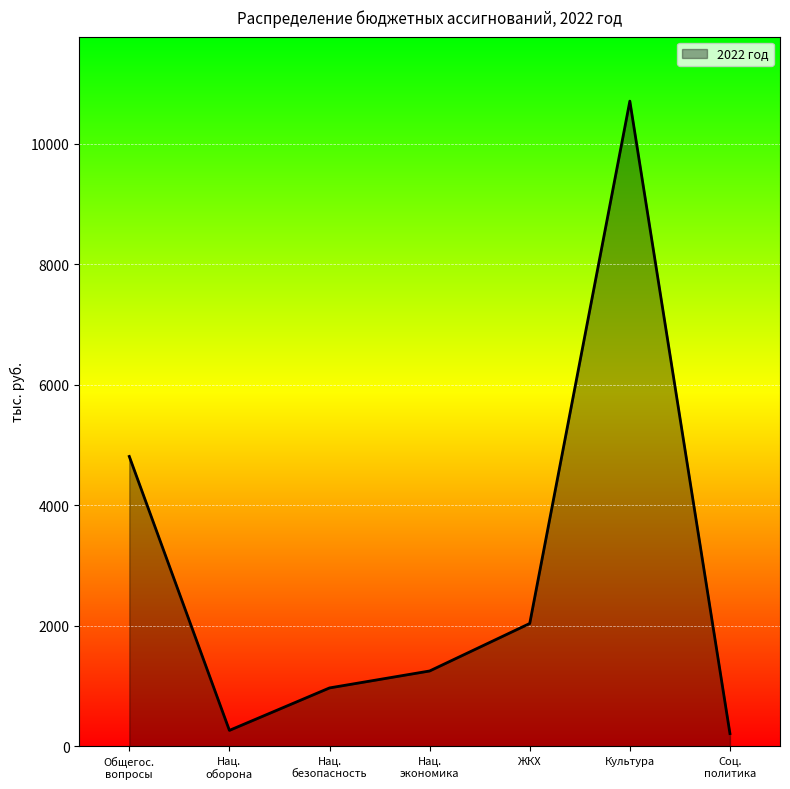

Reading left to right, extract all data points from this chart.

4810.2	262.9	967.8	1249.0	2037.6	10708.3	210.0